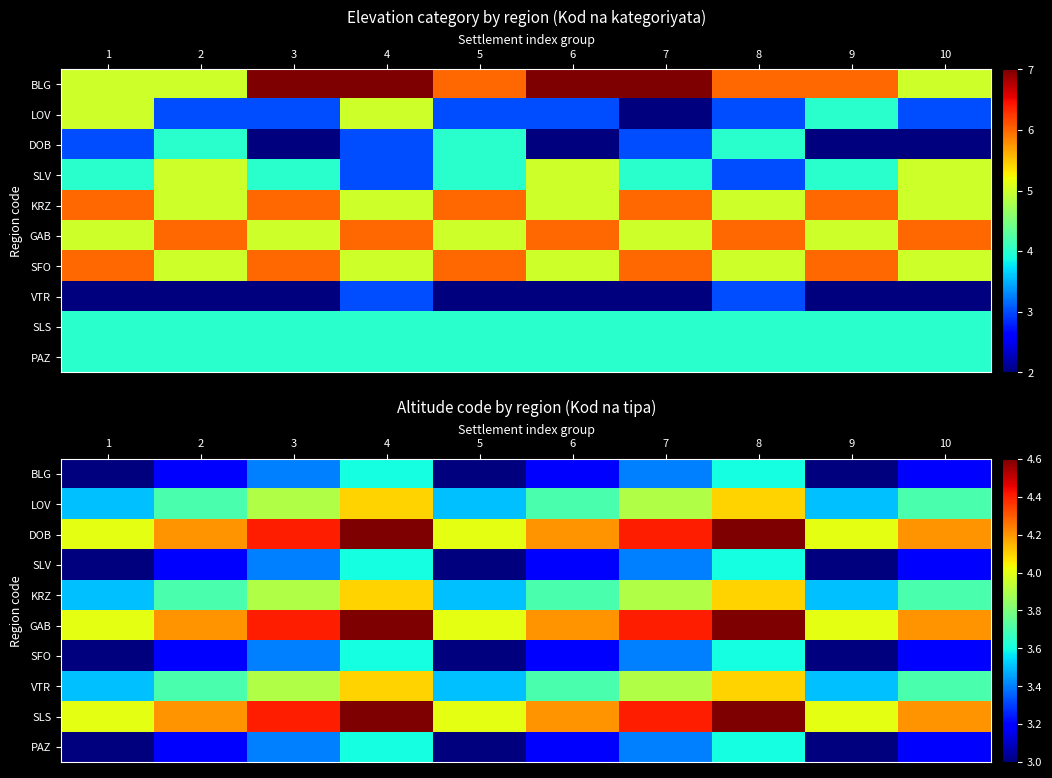

Rank the series at 8 from highest to lowest value.

DOB, GAB, SLS, LOV, KRZ, VTR, BLG, SLV, SFO, PAZ